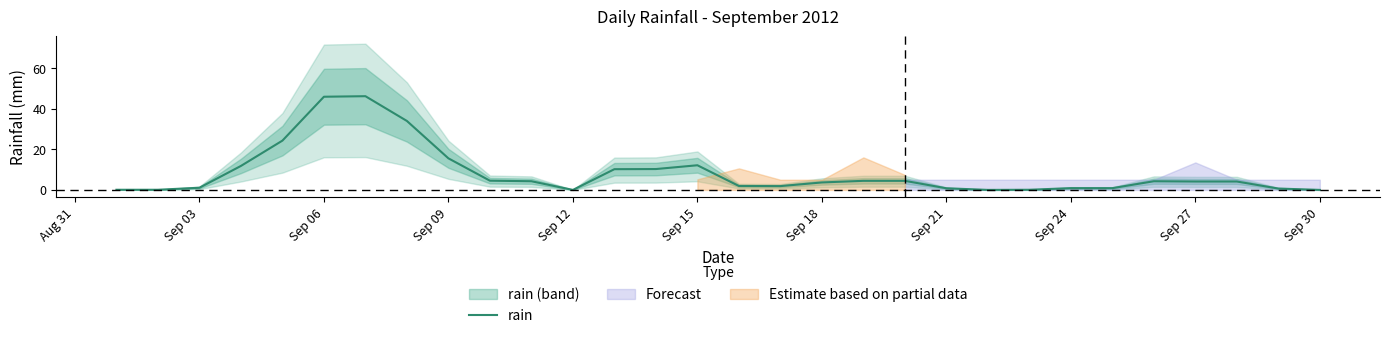

How many lines are shown in the chart?

1